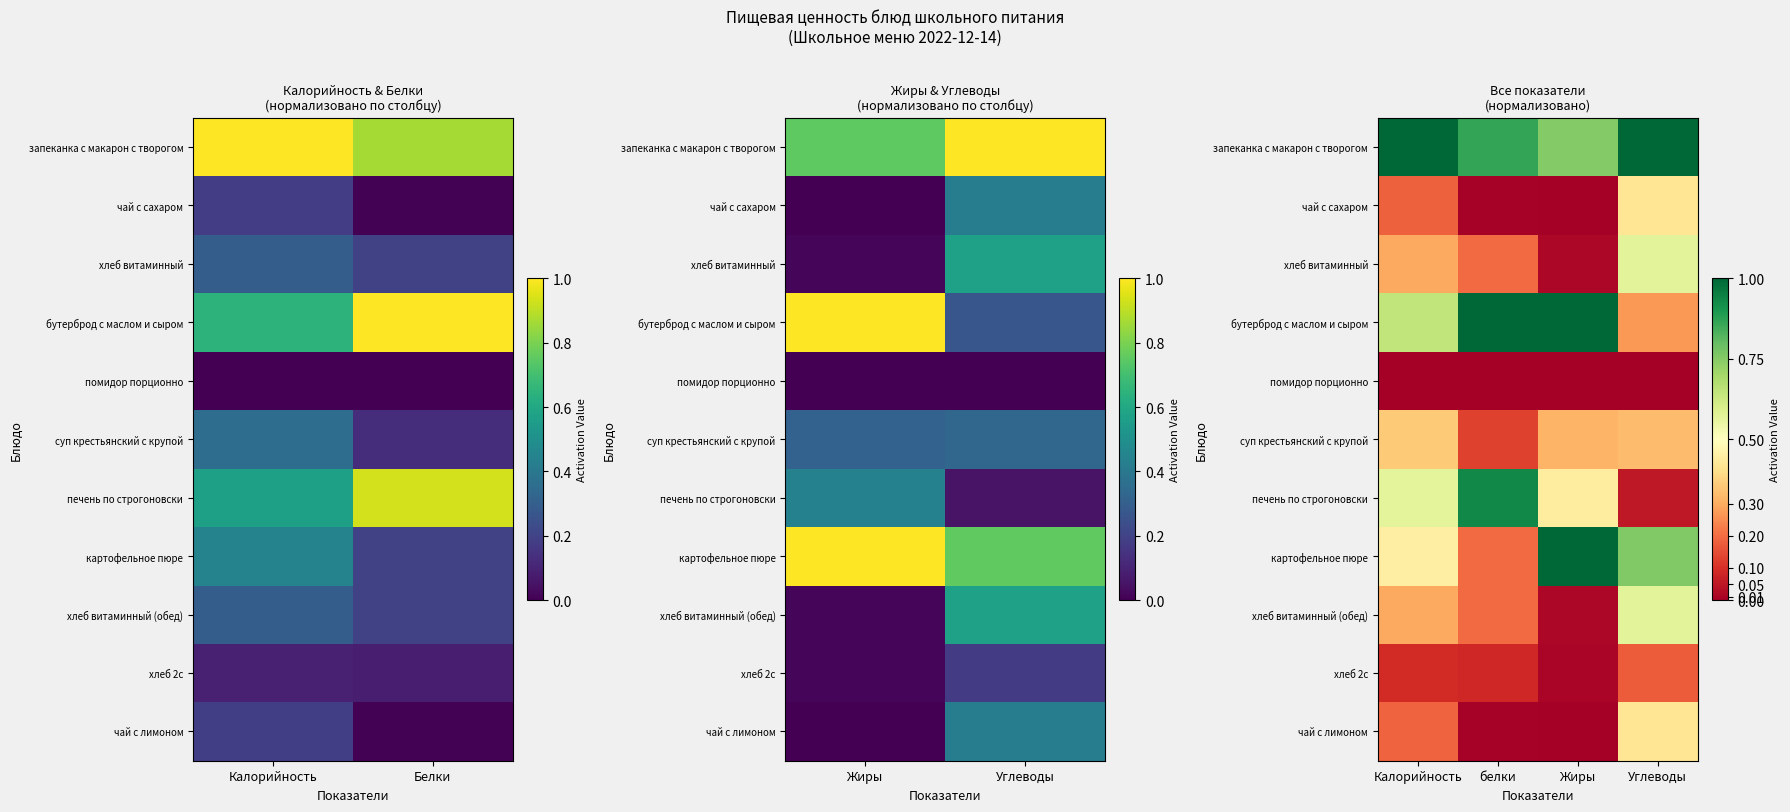

The value of чай с лимоном at Углеводы is 0.2. True or false?

False